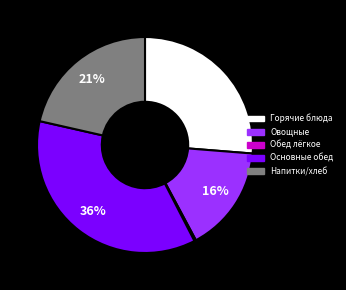

Is there a majority slice in this chart?

No